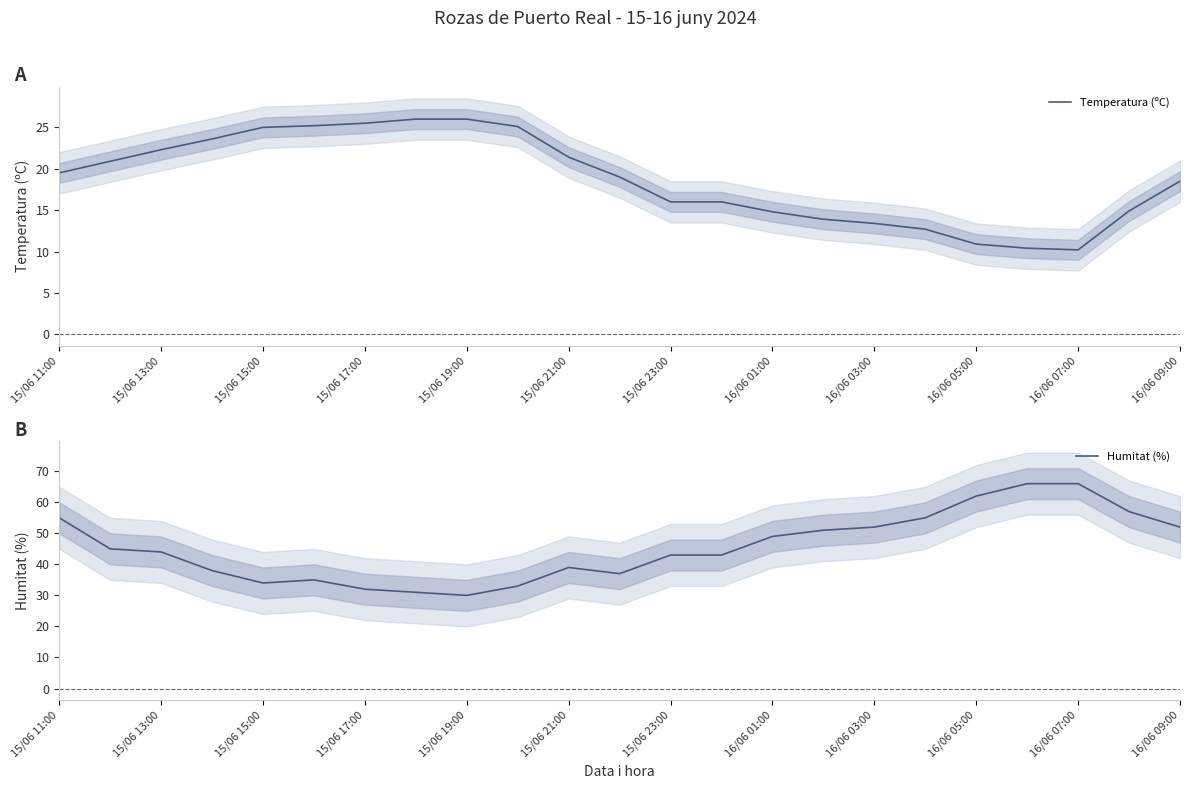

True or false: Humitat (%) and Temperatura (ºC) cross at least once.

False